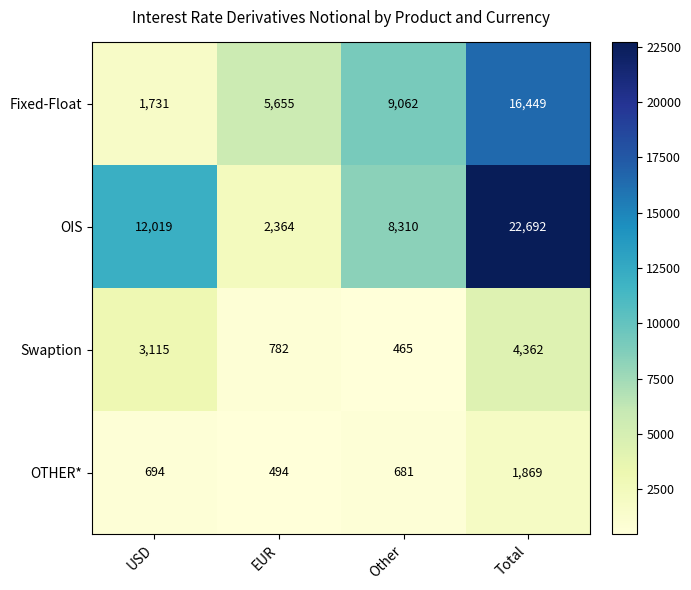

Count the OIS values in the range 8310 to 22692.

3